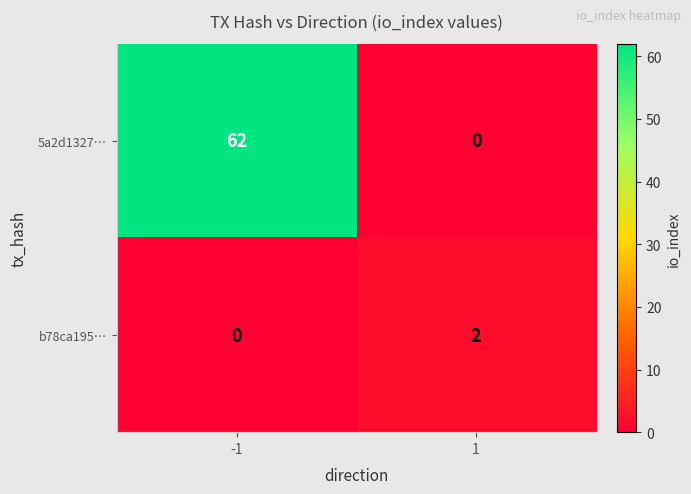

Count the number of categories in the chart.

2